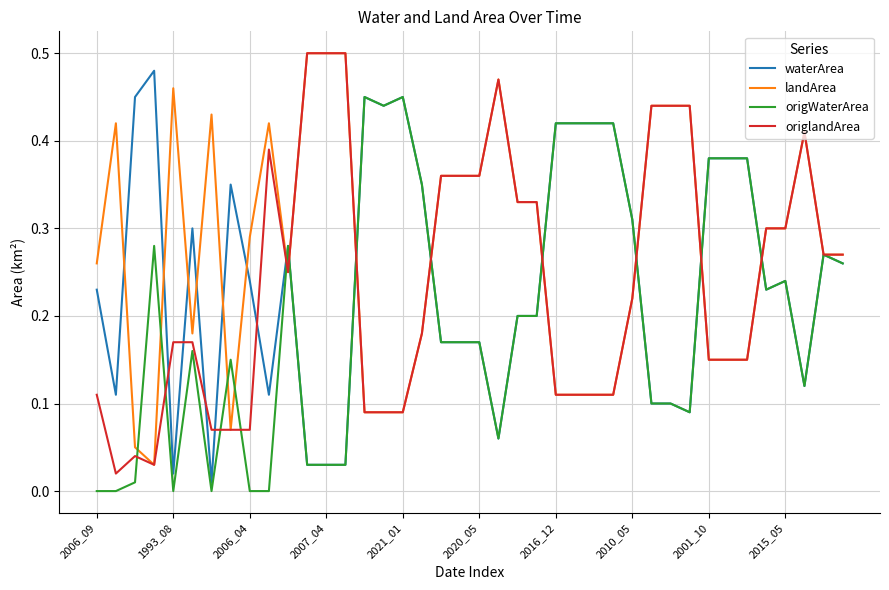

Which series has the largest total across all categories?

landArea